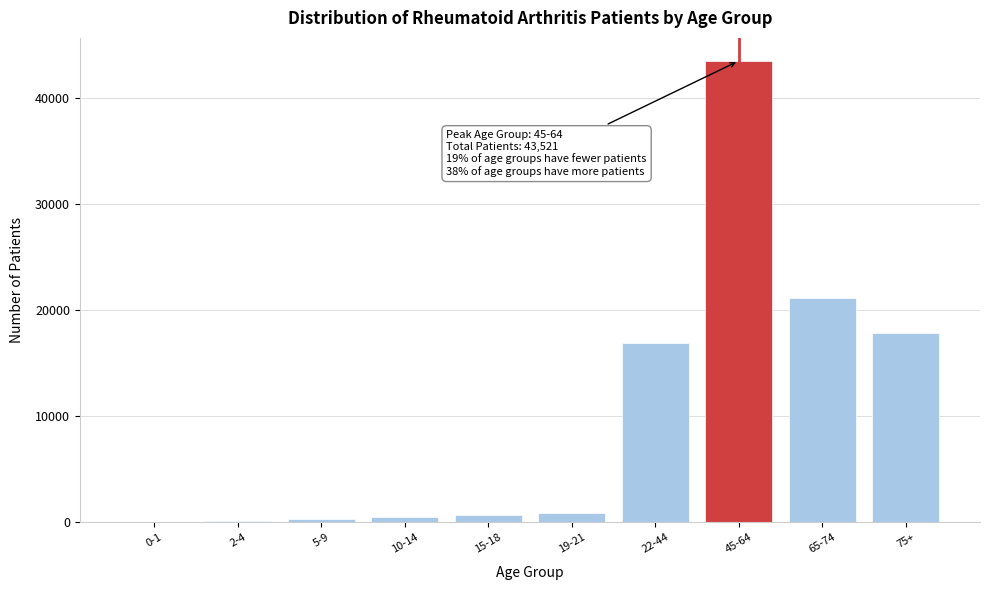

What is the sum of all values?

101860